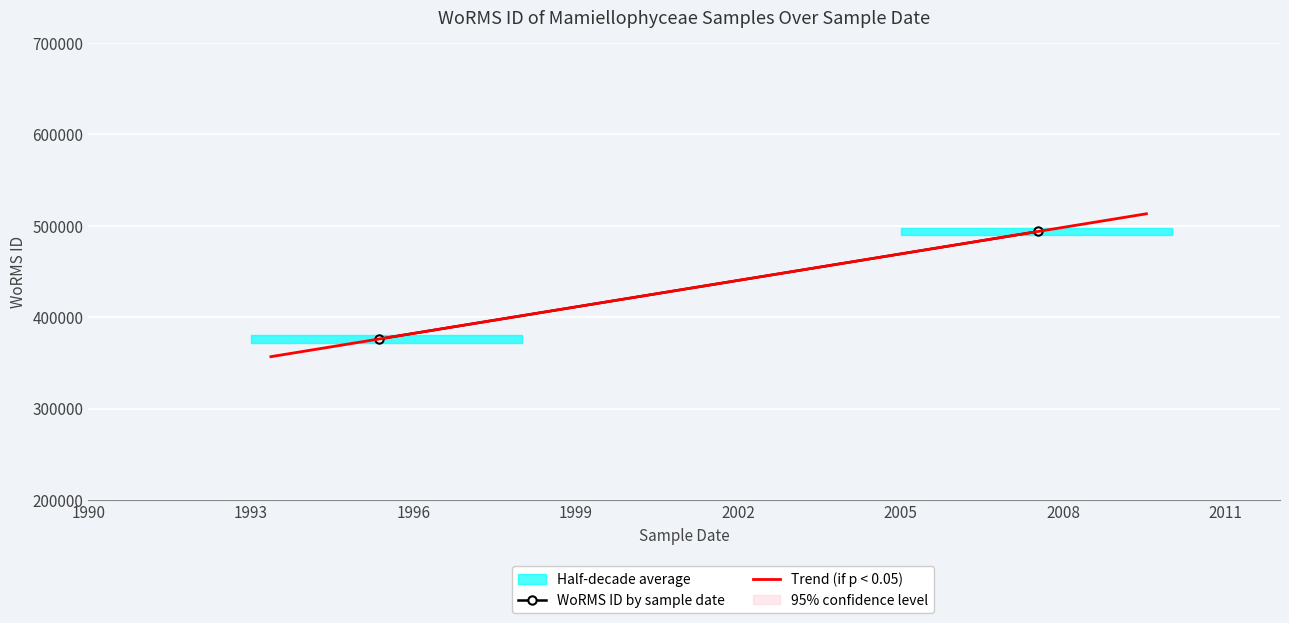

What value does the data have at 1995-05-14?

376127